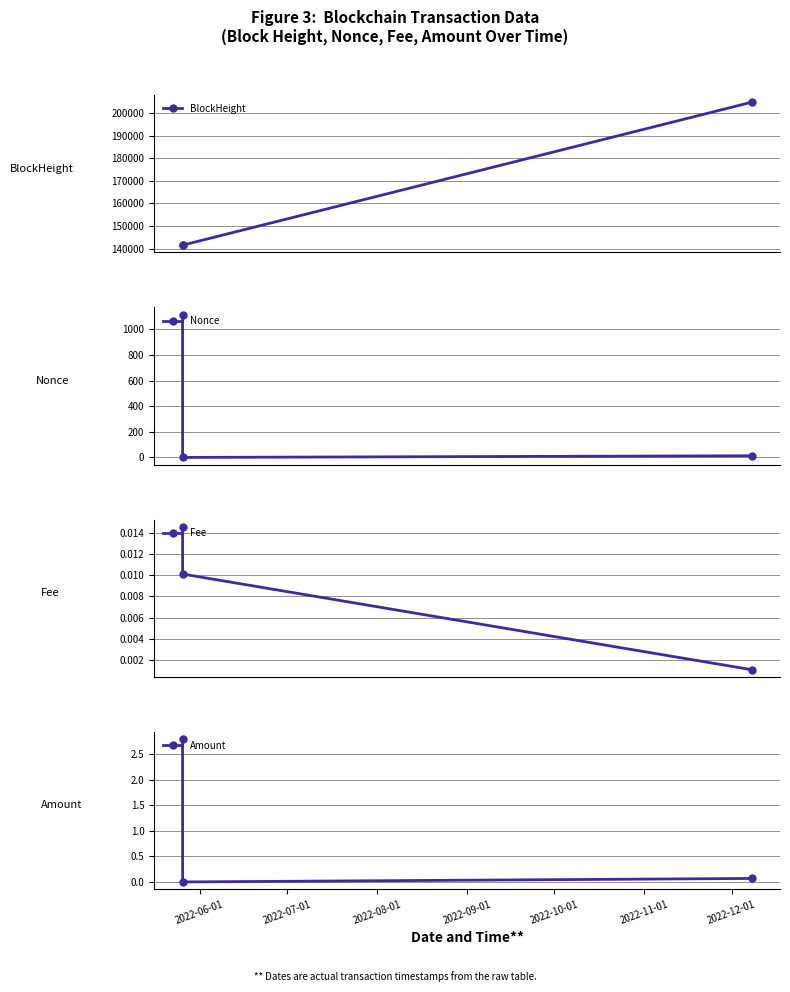

What is the value of the BlockHeight point at the 2nd from the left?

141556